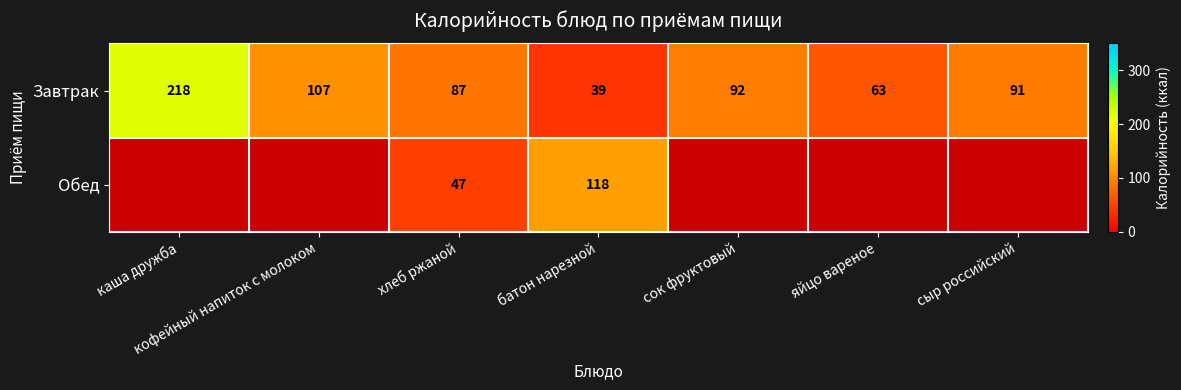

Where is Завтрак nearest to the value 128?

кофейный напиток с молоком